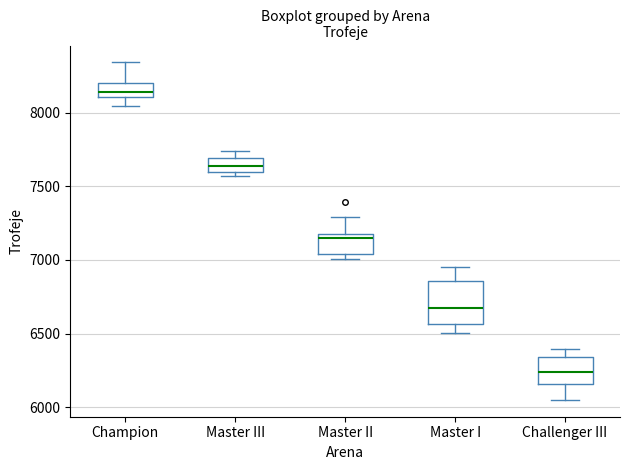

Where does the lower whisker of the box for Master I end on the y-axis? The values are not printed on the chart, so give them approximately, as read against the axis.

6500